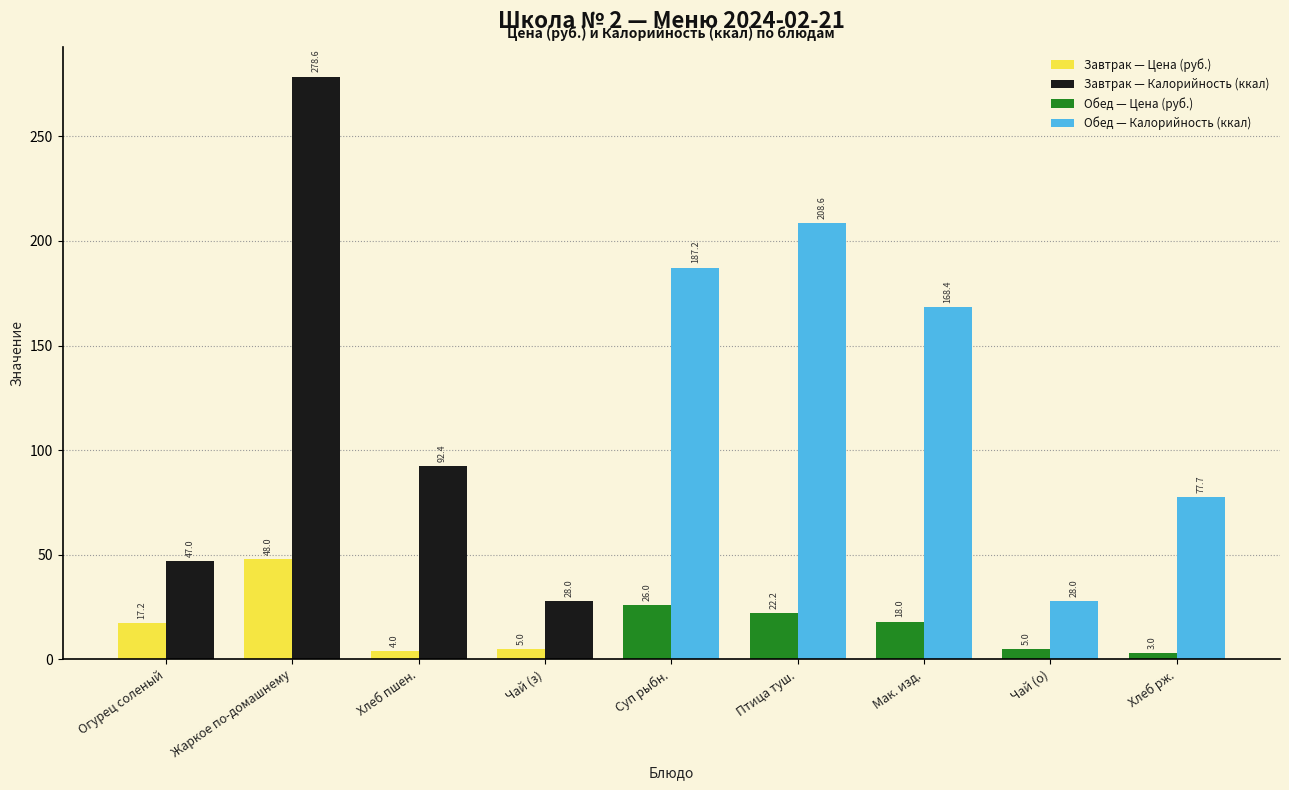

What is the spread (max minus min) of values at Чай (з)?

23.0